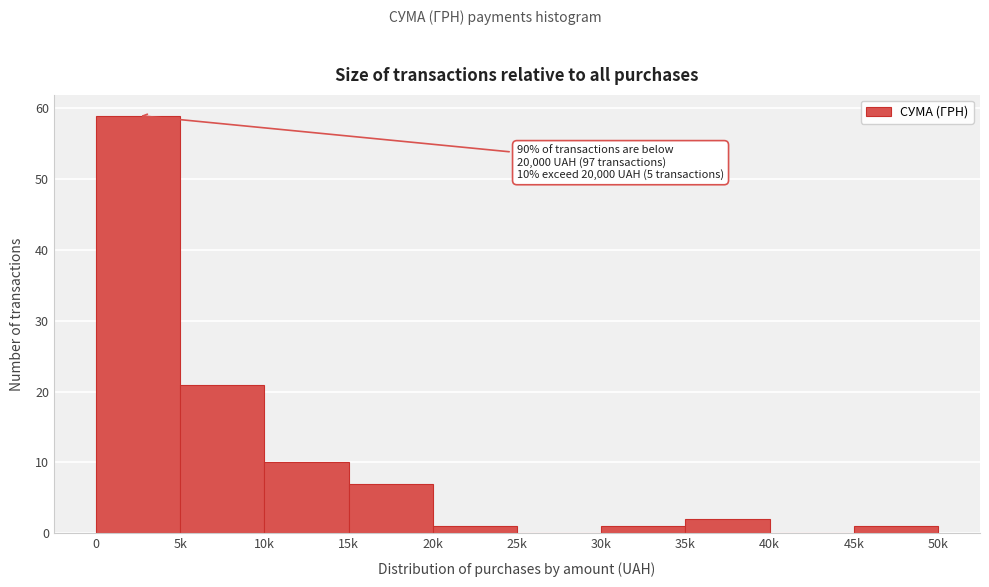

Reading left to right, extract all data points from this chart.

0=59	5k=21	10k=10	15k=7	20k=1	25k=0	30k=1	35k=2	40k=0	45k=1